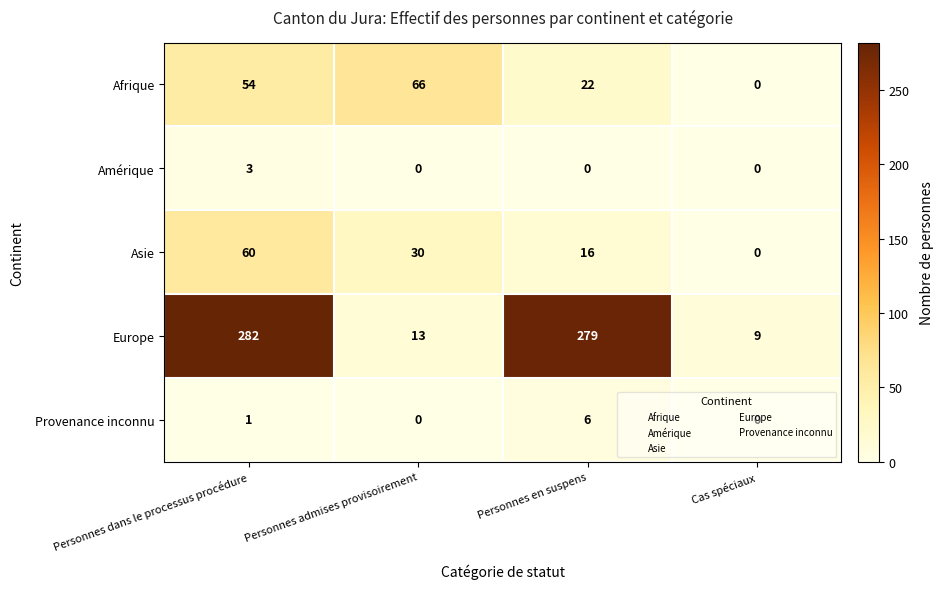

What is the total value across all series at Cas spéciaux?

9